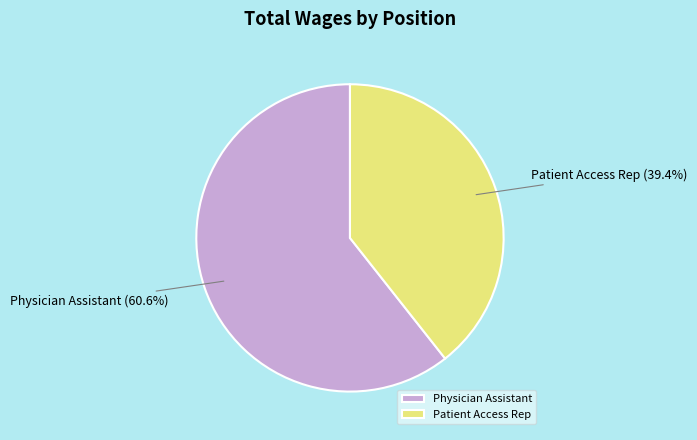

What is the total percentage of Physician Assistant and Patient Access Rep?

100.0%